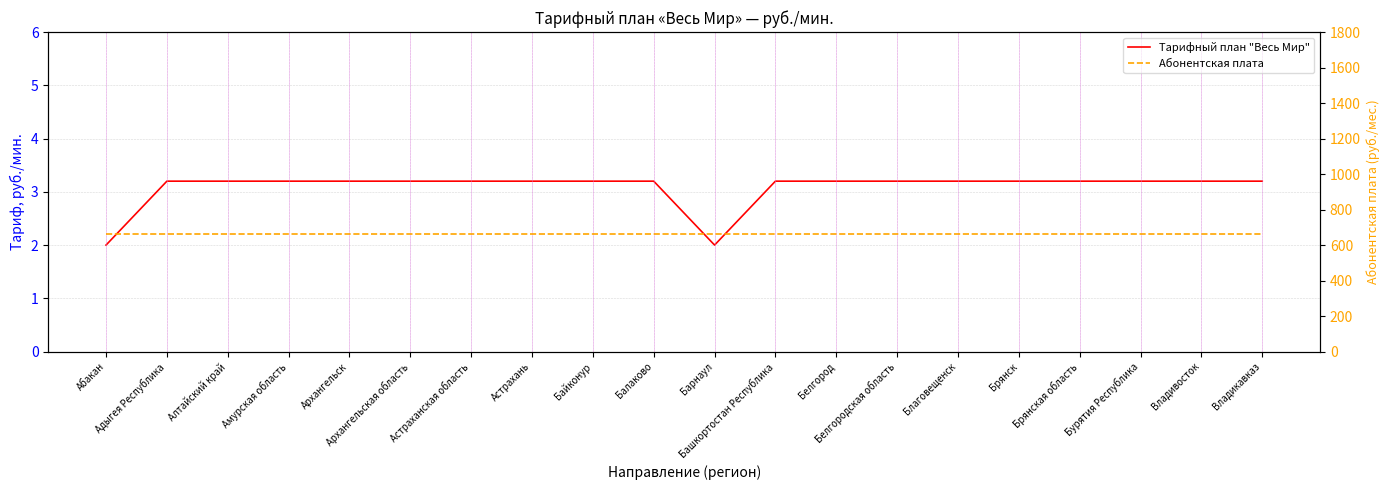

At which label does Тарифный план "Весь Мир" first exceed 3?

Адыгея Республика